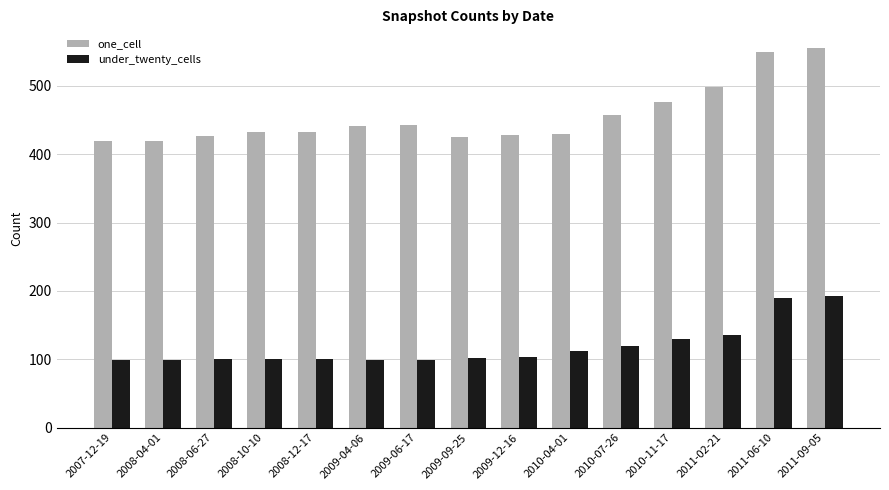

Count the number of categories in the chart.

15